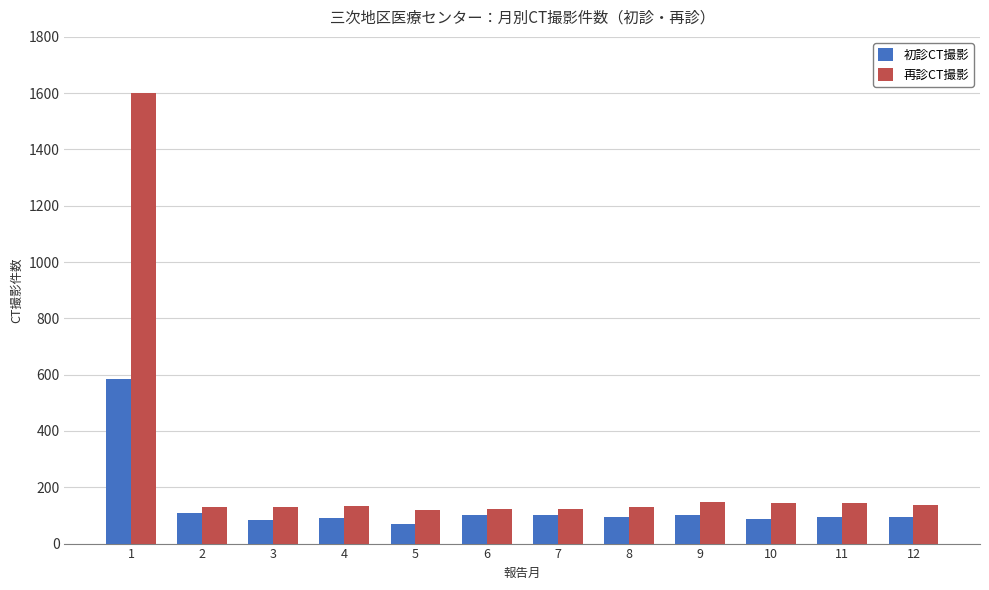

How many data points does each series have?

12